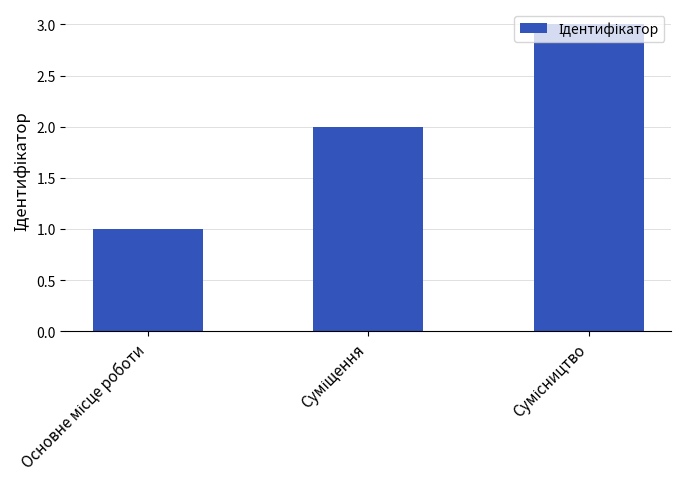

What is the sum of all values?

6